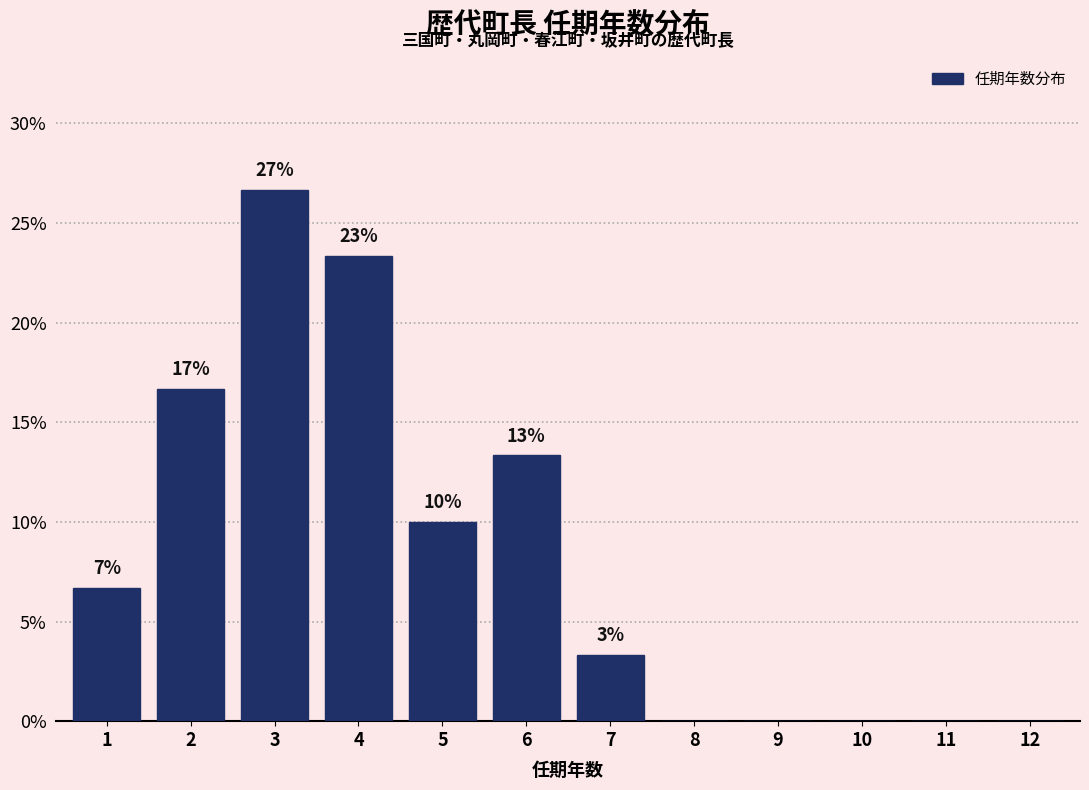

Are the bars horizontal?

No